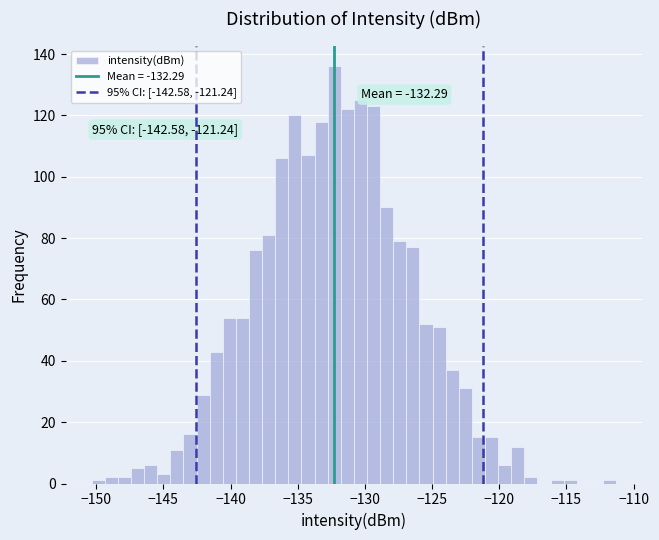

Read against the x-axis, roughly where is the centre of the tallest bar?

-132.5